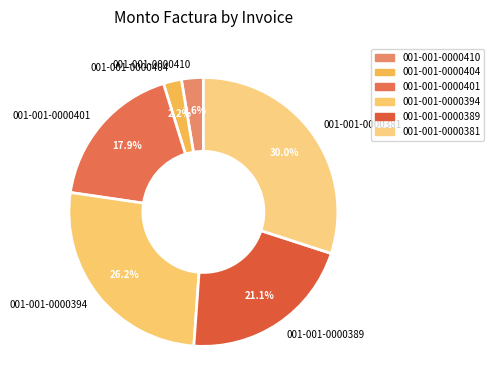

Approximately how many times larger is the value at 001-001-0000410 compared to 001-001-0000404?

1.2